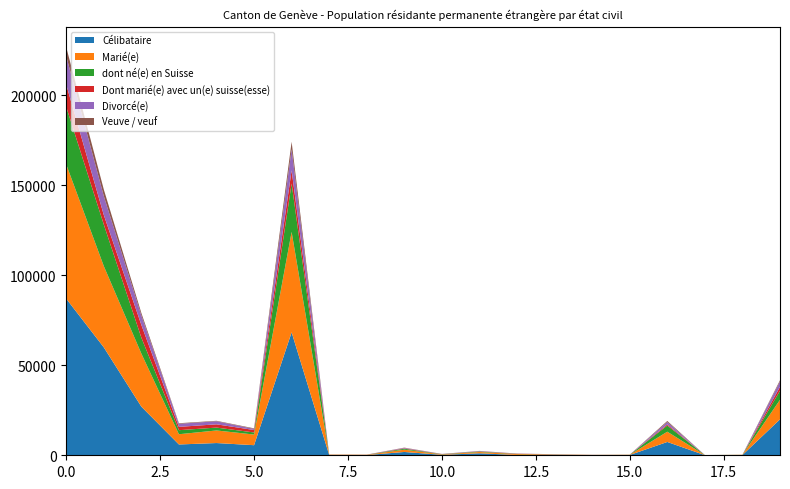

Reading right to left, transcribe all the data shown in this chart.

Célibataire: 19979	157	66	7402	156	85	282	160	1112	255	1844	125	164	68348	5607	6802	6004	27031	59990	87021
Marié(e): 10866	100	41	5698	114	113	189	485	710	243	1260	147	182	55792	5917	6995	5692	29485	45159	74644
dont né(e) en Suisse: 5060	42	22	3430	43	27	41	110	282	112	534	41	36	26901	1155	1594	2247	8837	23119	31956
Dont marié(e) avec un(e) suisse(esse): 2121	8	5	595	15	22	27	107	110	58	232	46	31	7324	1365	1811	1855	7081	5311	12392
Divorcé(e): 2990	16	7	1345	22	35	37	52	172	57	254	16	31	11744	623	1698	1703	5322	10488	15810
Veuve / veuf: 688	4	0	601	5	13	14	55	46	37	127	6	4	4119	304	260	308	1331	3669	5000